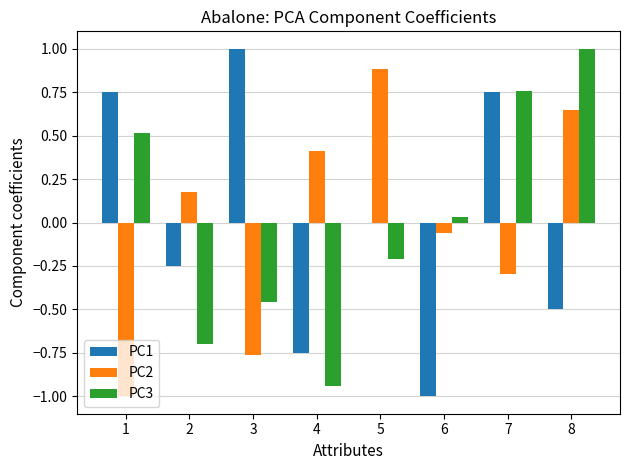

Is it true that PC2 equals 0.4 at 8?

False